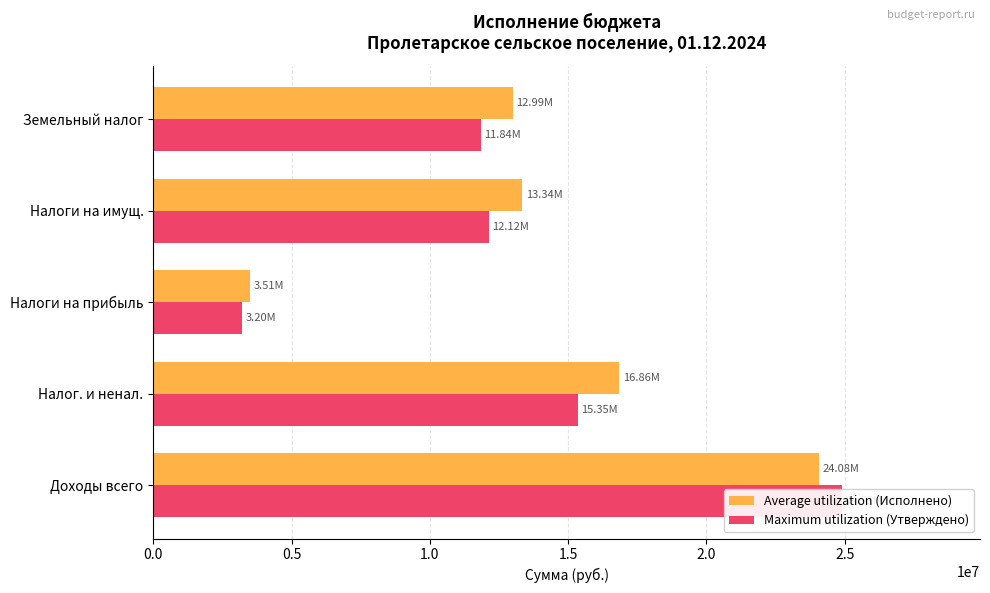

What is the difference between the Maximum utilization (Утверждено) values at Налоги на имущ. and Налог. и ненал.?

3223400.0